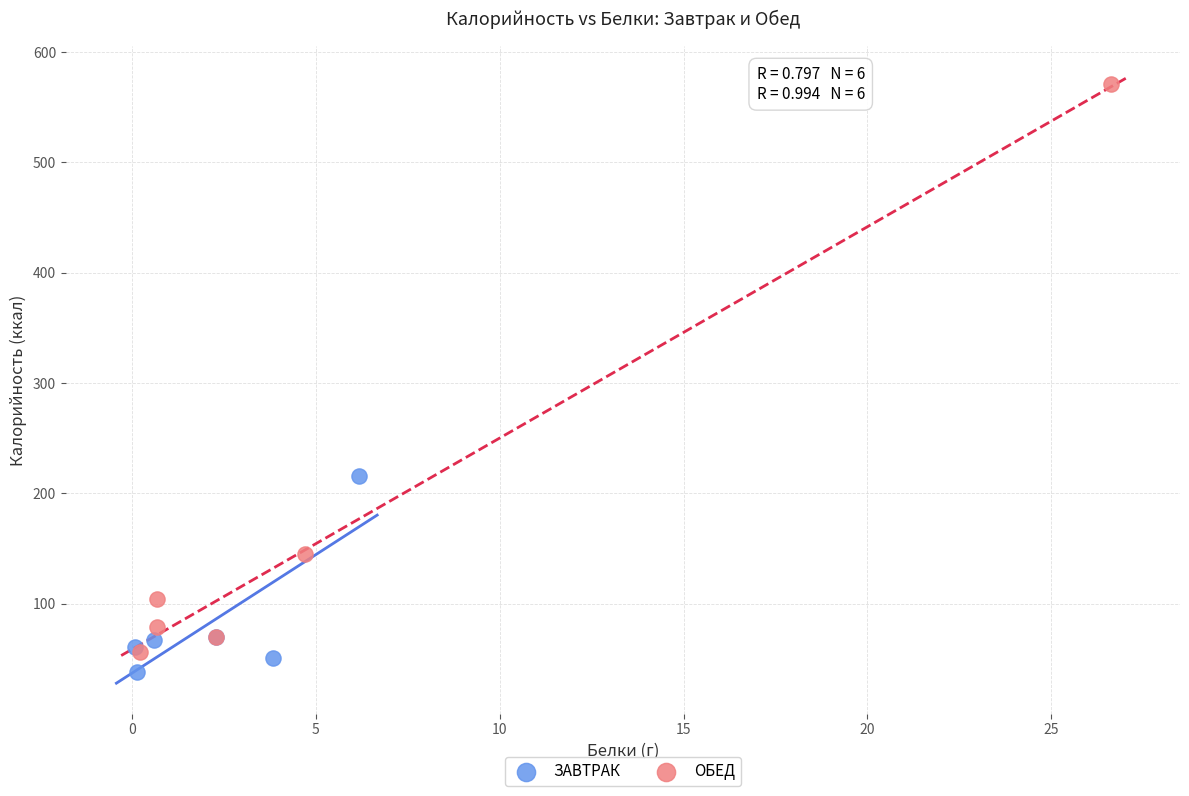

What are all the series names shown in the legend?

ЗАВТРАК, ОБЕД